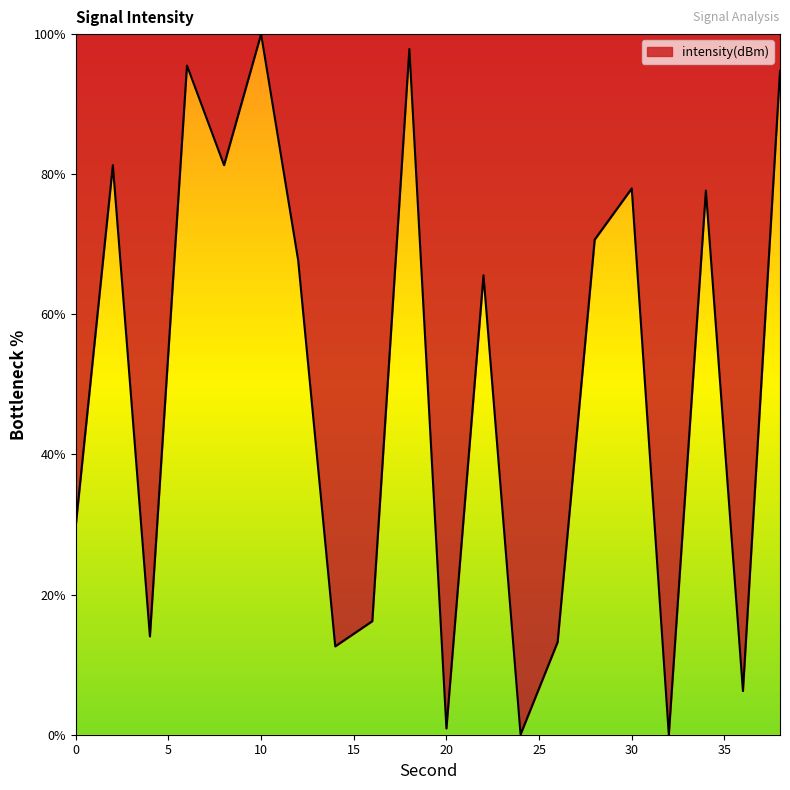

What is the difference between the maximum and minimum values?

100.0